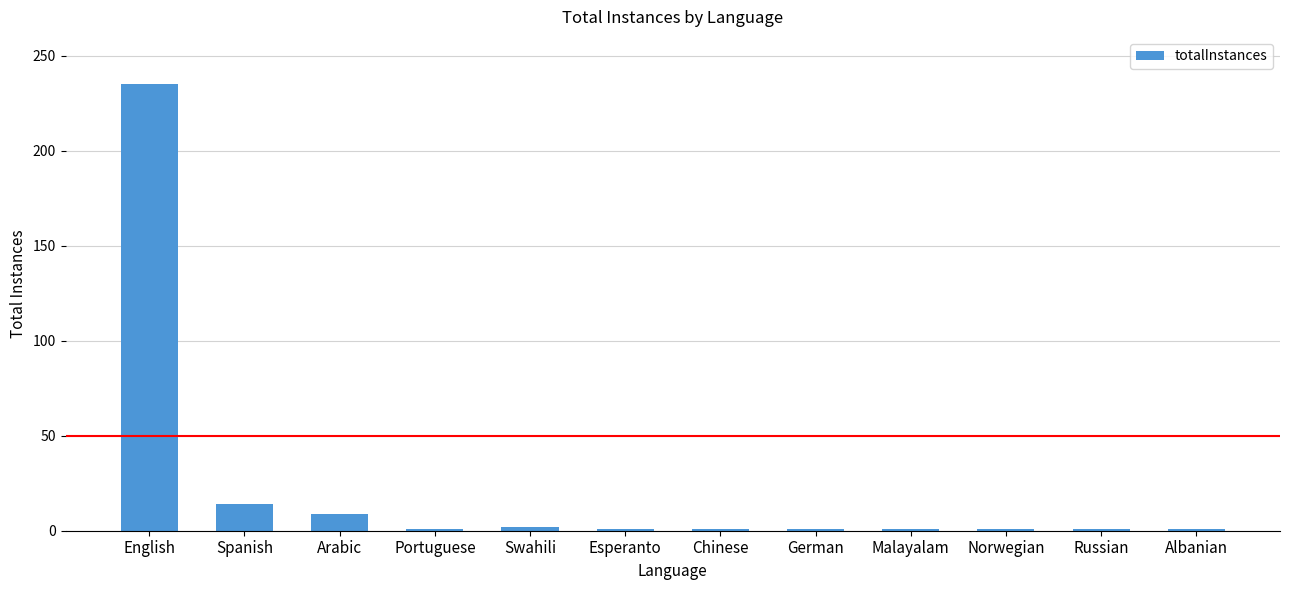

What is the label of the 4th bar from the right?

Malayalam